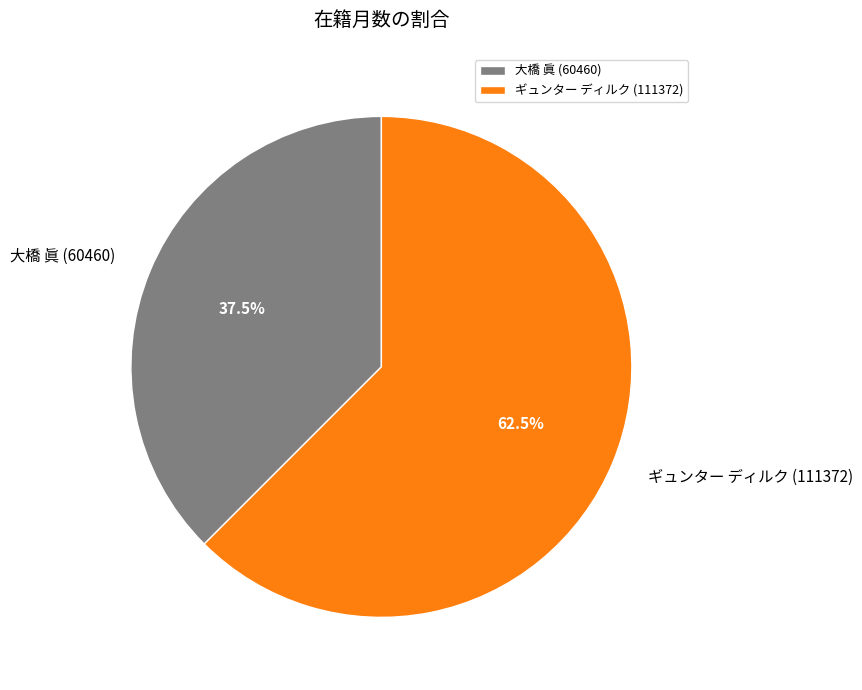

Do ギュンター ディルク (111372) and 大橋 眞 (60460) together represent more than half of the pie?

Yes